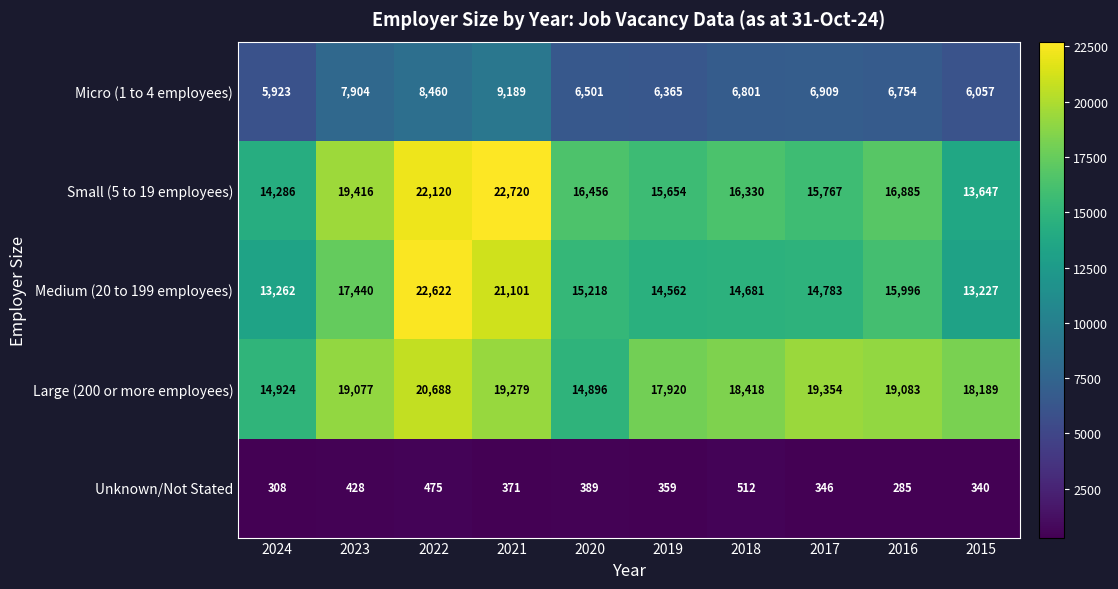

At 2020, list the series in order from largest to smallest.

Small (5 to 19 employees), Medium (20 to 199 employees), Large (200 or more employees), Micro (1 to 4 employees), Unknown/Not Stated